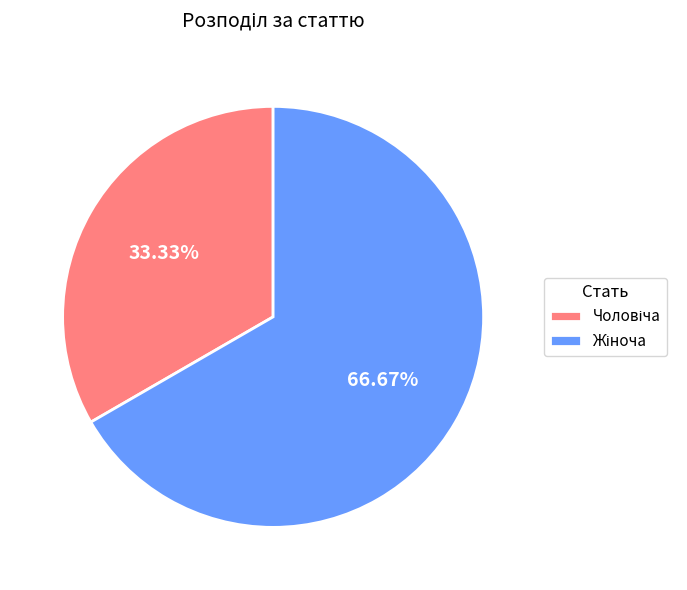

Is there any slice that represents more than half of the pie?

Yes